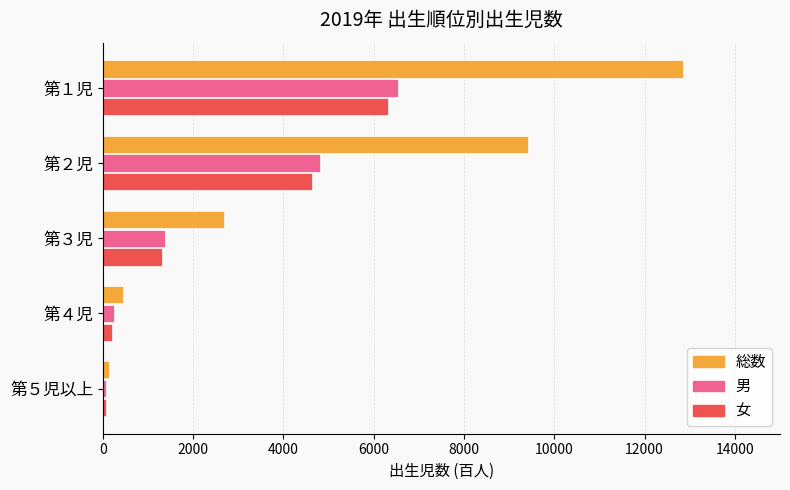

The value of 女 at 第１児 is 6310. True or false?

True